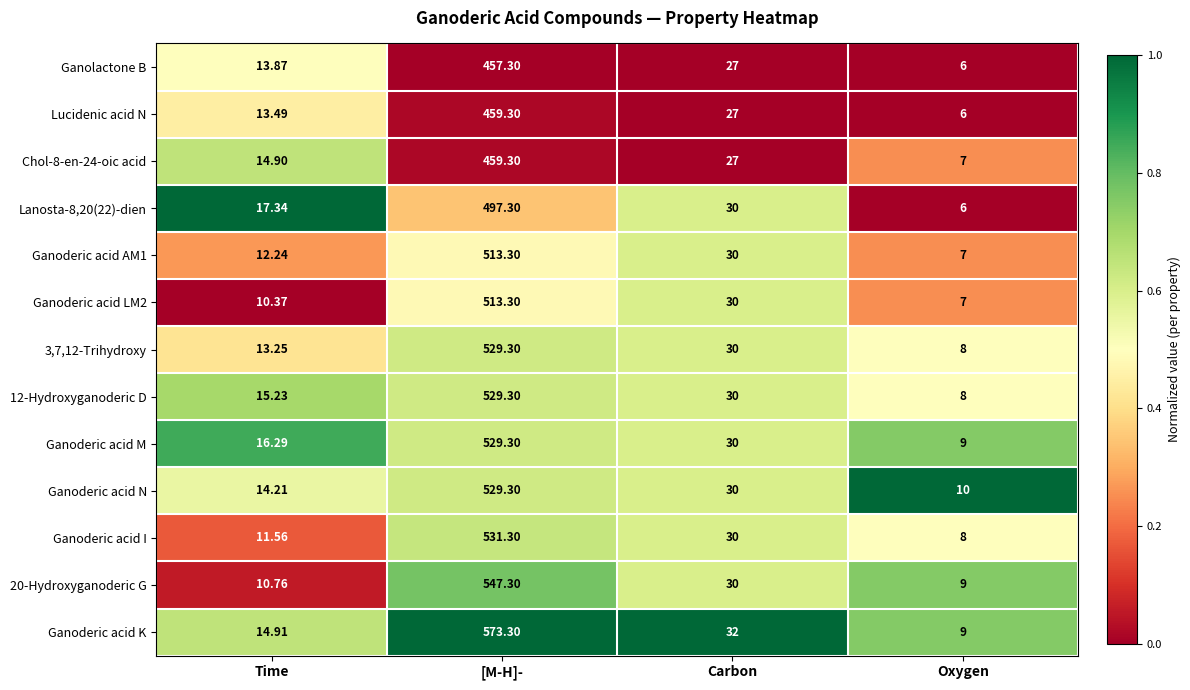

List the labels in order of Ganoderic acid I value, largest first.

[M-H]-, Carbon, Time, Oxygen